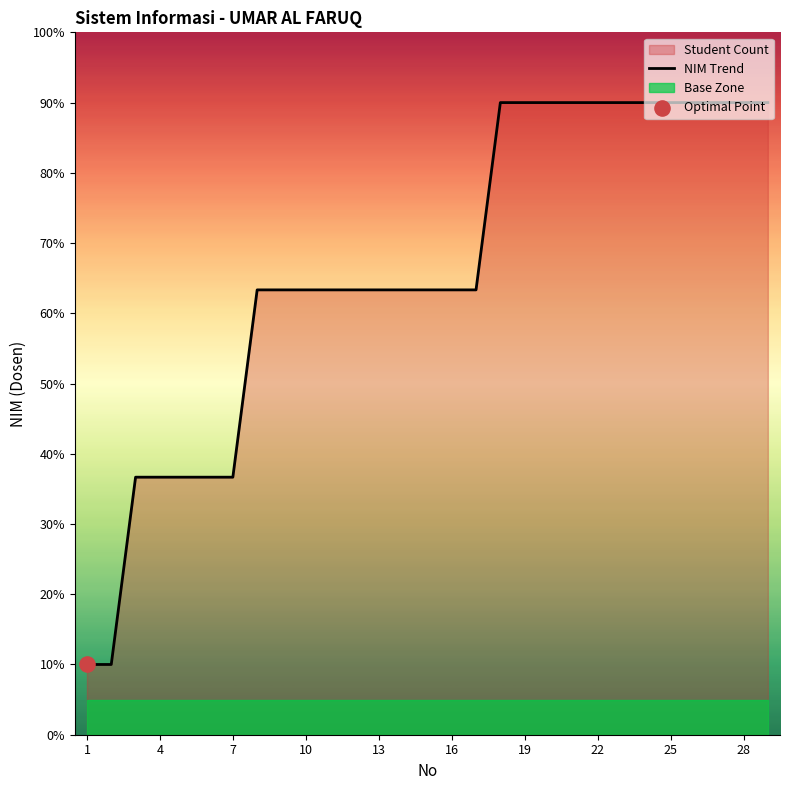

What is the highest value of the NIM Trend series?

90.0